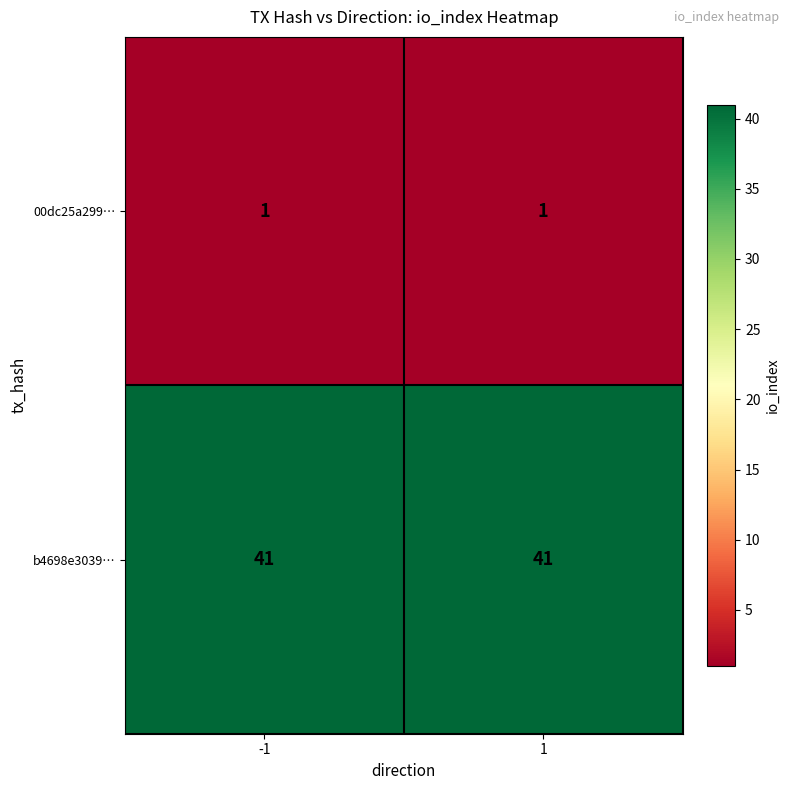

Reading left to right, list all the values displayed in this chart.

00dc25a299…: 1	1
b4698e3039…: 41	41